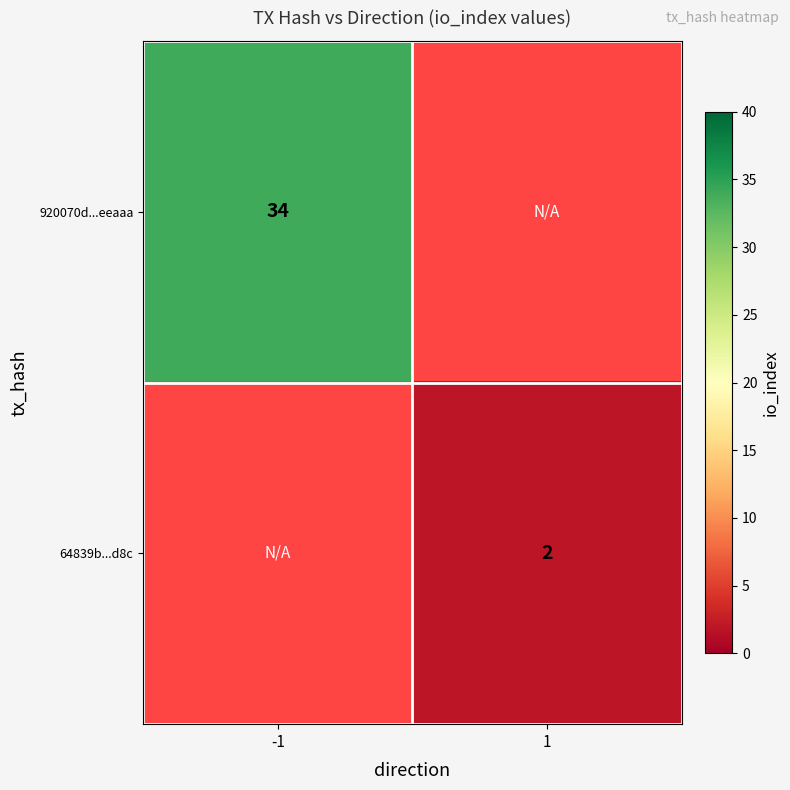

True or false: 920070d...eeaaa has a value of 56 at -1.

False